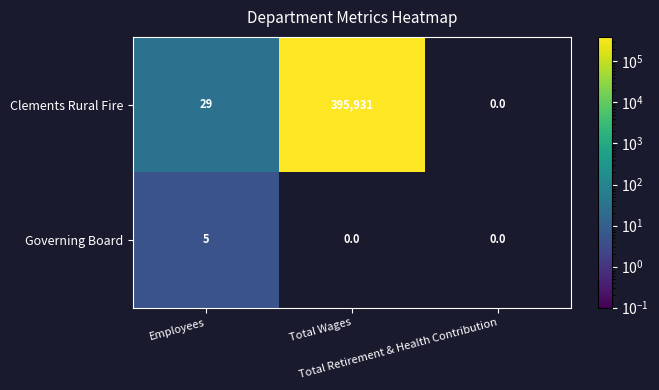

List the series in order of their overall mean, lowest first.

Governing Board, Clements Rural Fire